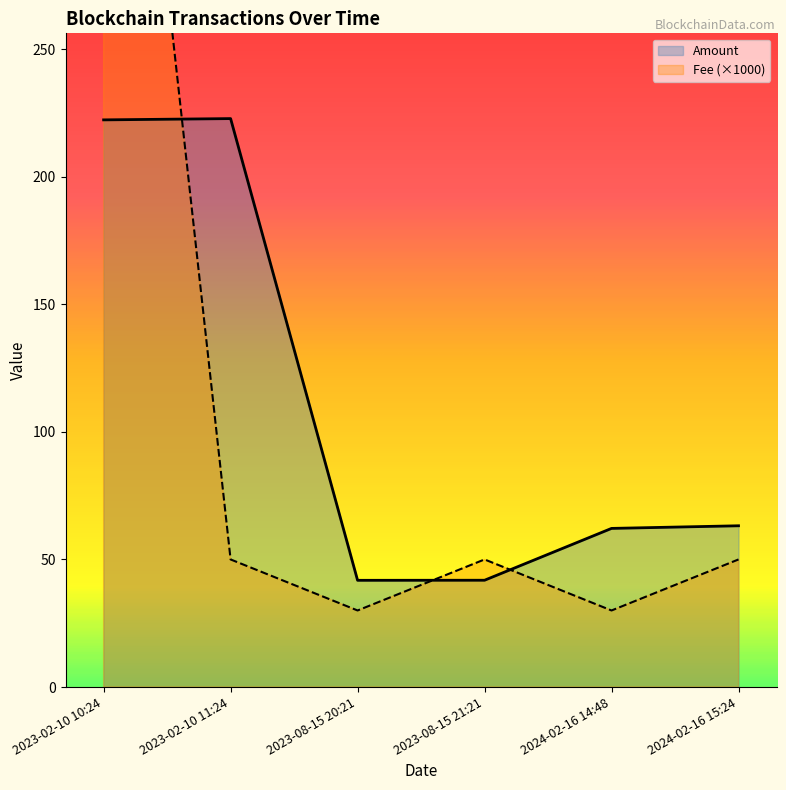

In Fee, how many points are higher than both neighbors (excluding endpoints)?

1